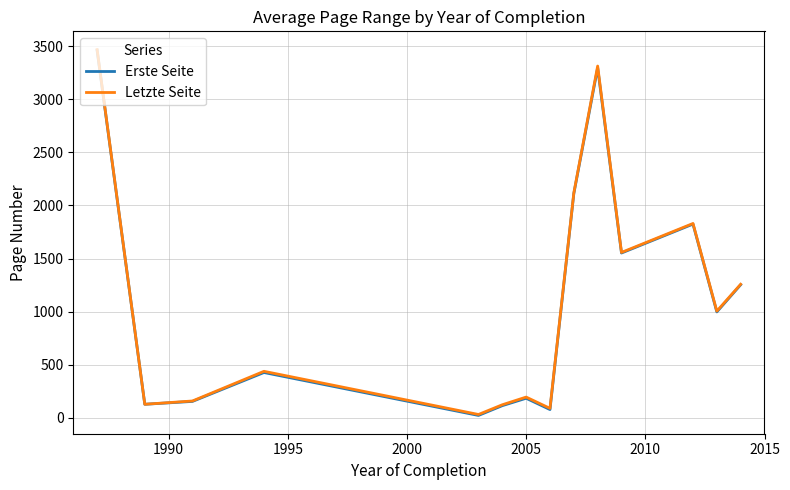

What is the maximum value for Erste Seite?

3459.0